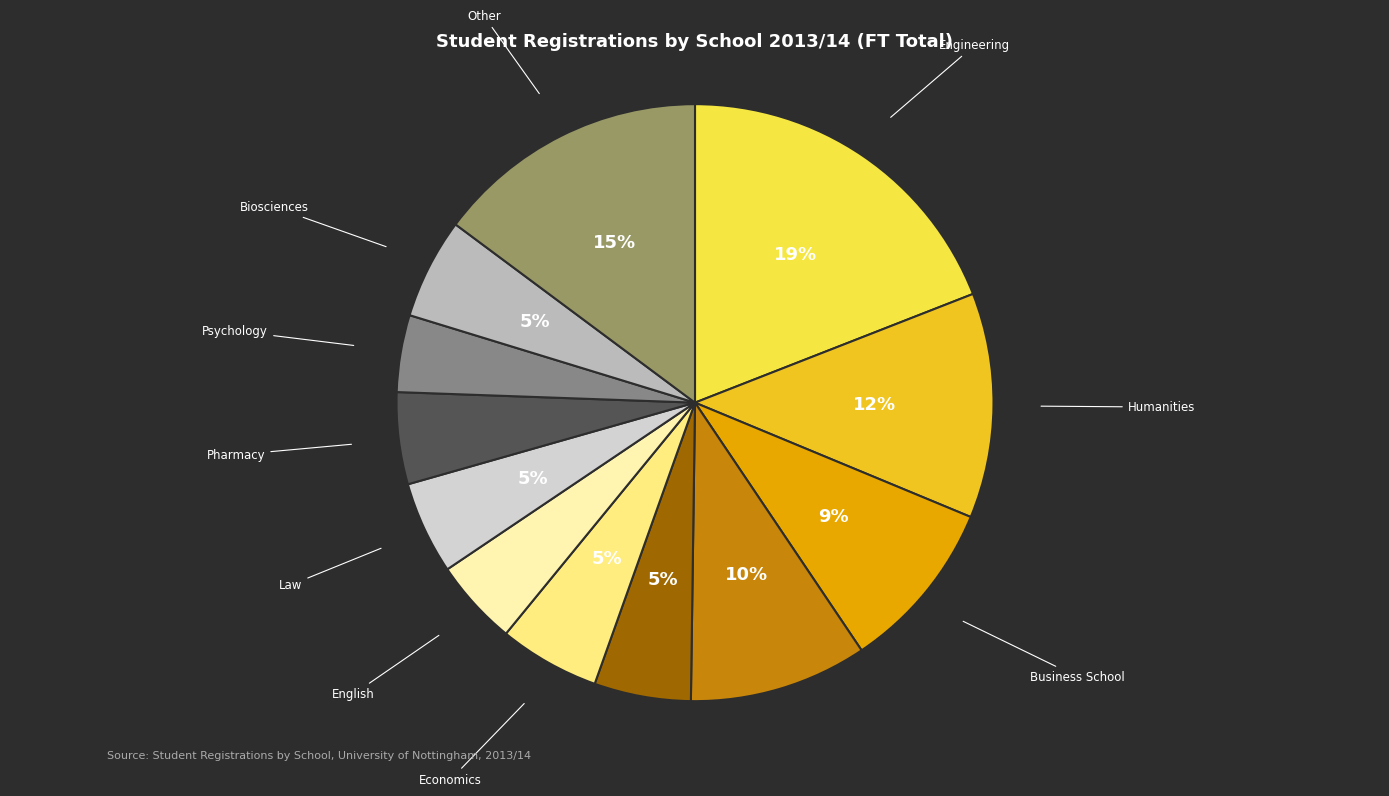

To the nearest percent, what is the difference between the largest and smallest slice percentages?

15%